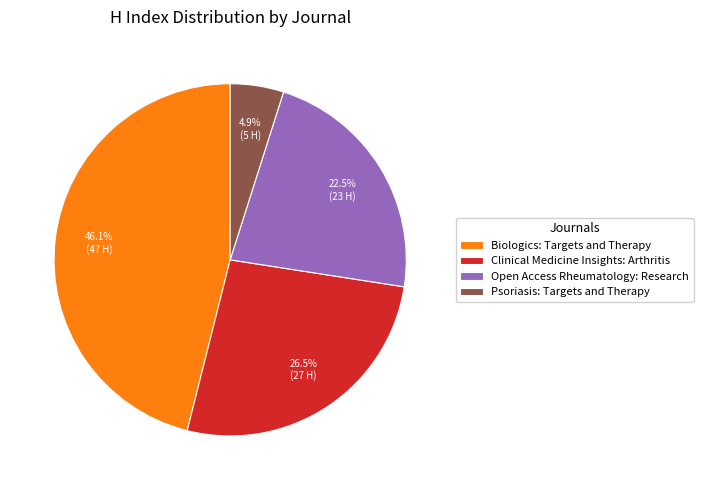

Which category has the biggest portion of the pie?

Biologics: Targets and Therapy